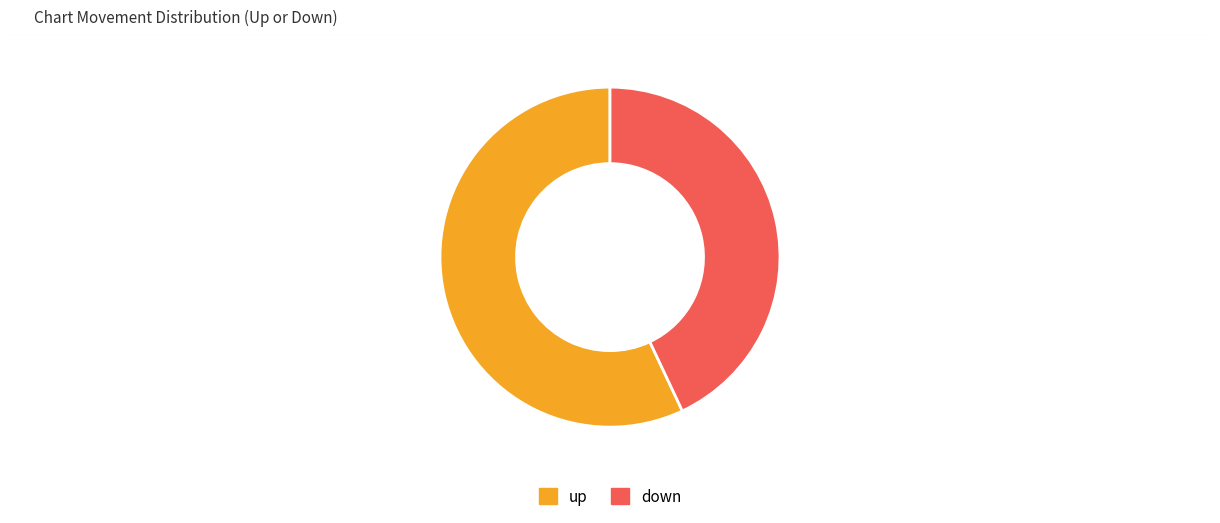

The down slice represents 43% of the pie. True or false?

True